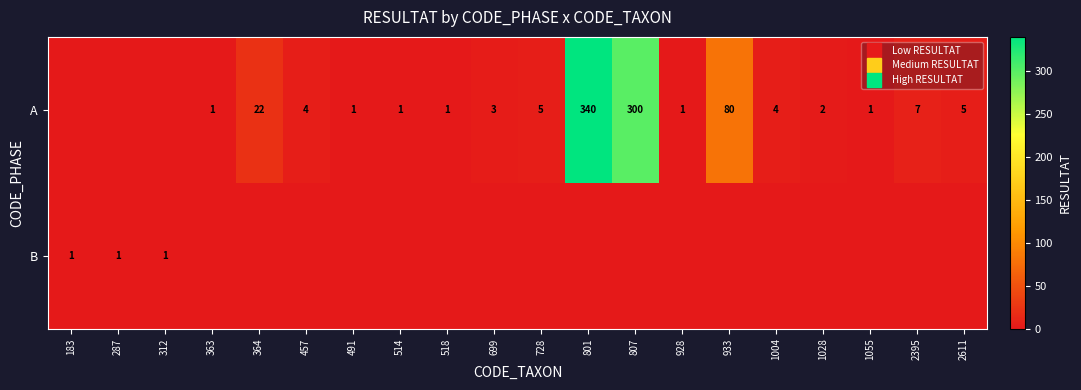

Rank the series by their maximum value, from lowest to highest.

B, A